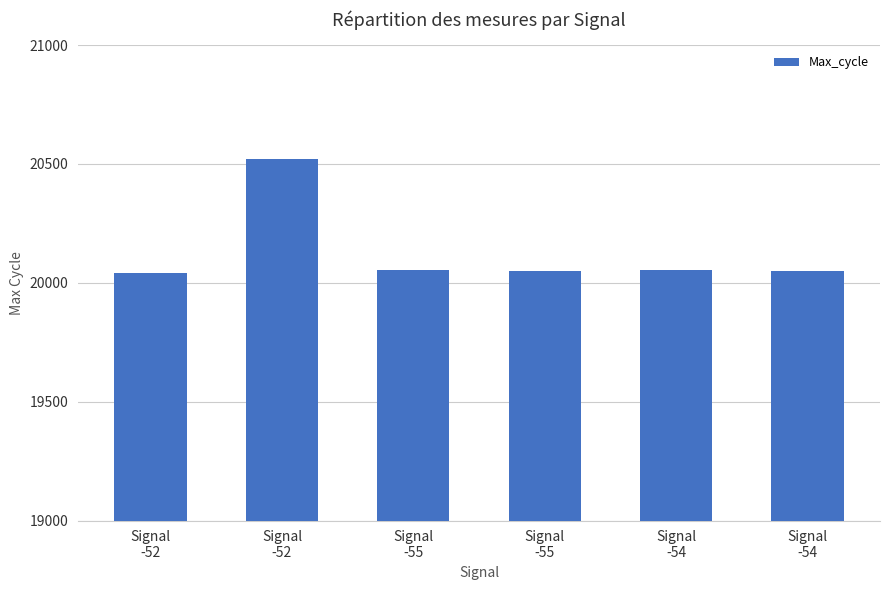

What is the label of the 4th bar from the right?

Signal
-55